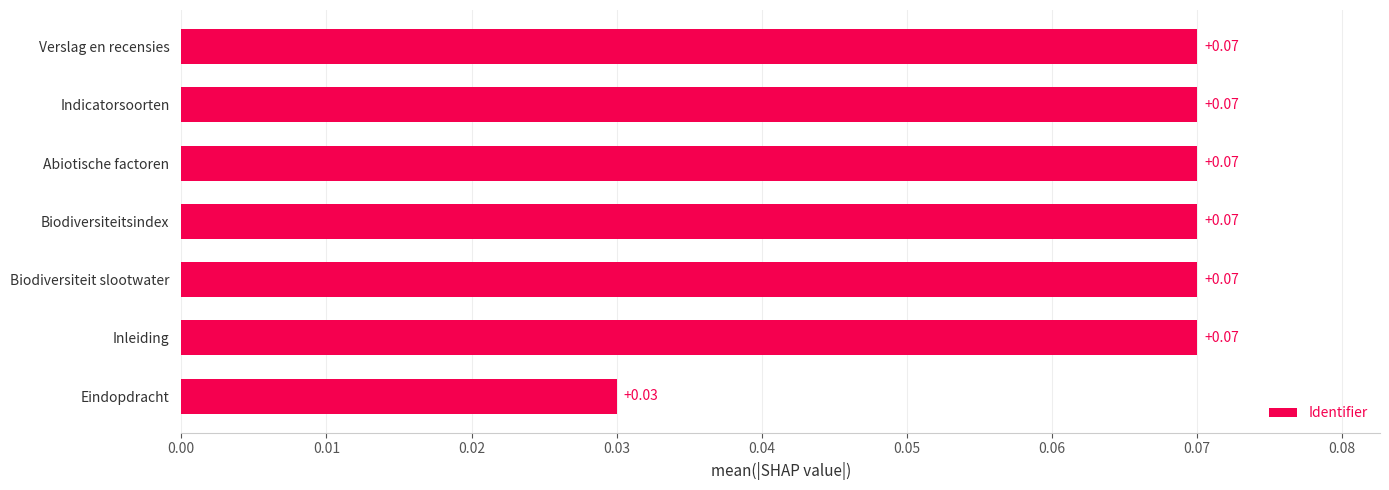

Which has a higher value, Biodiversiteitsindex or Eindopdracht?

Biodiversiteitsindex